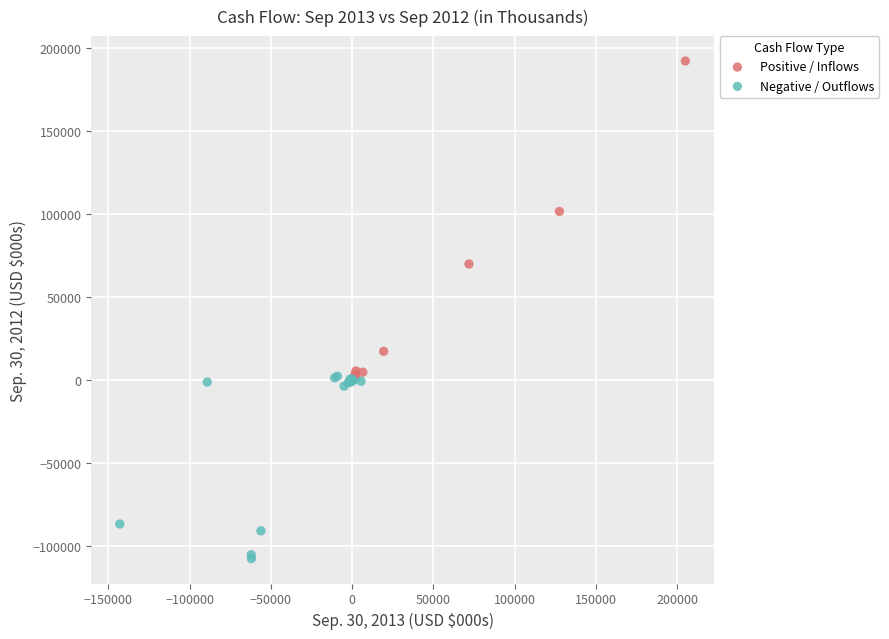

Which series has the widest spread of Y values?

Positive / Inflows